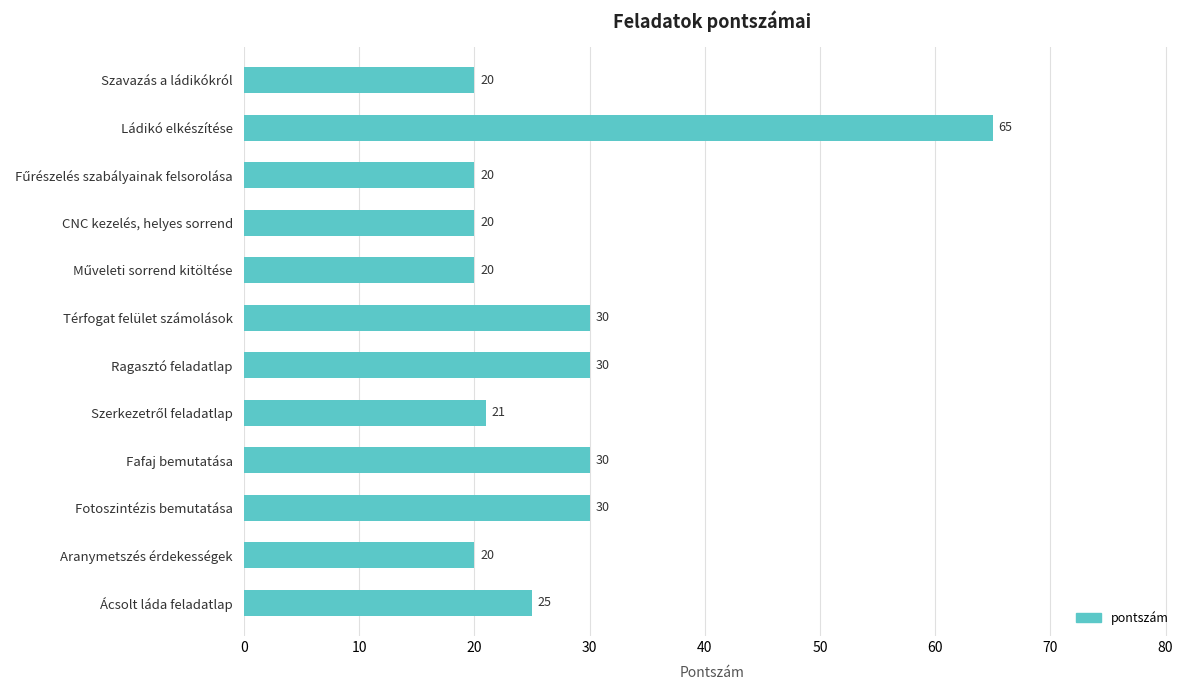

What is the average value?

28